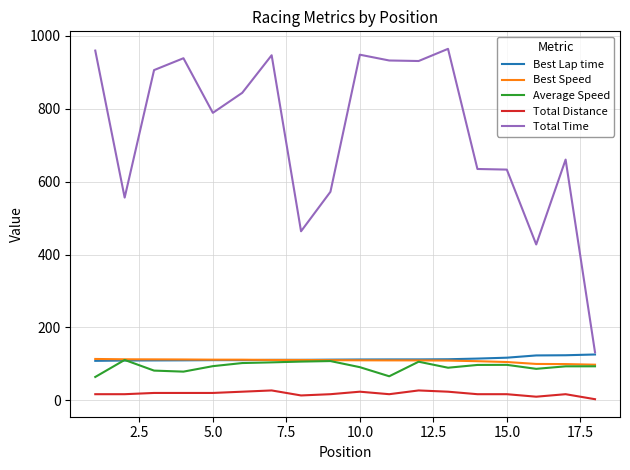

Is this an area chart (filled region under the line)?

No